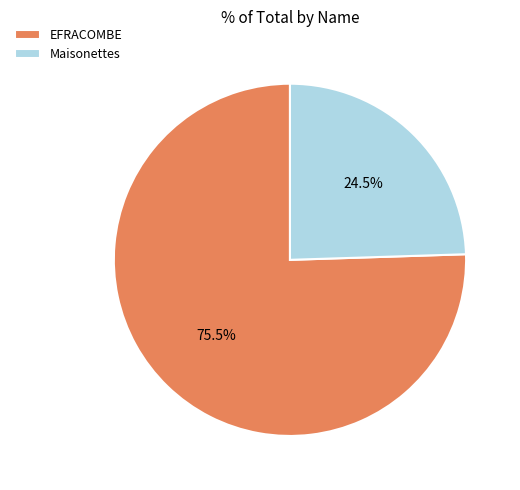

Is there any slice that represents more than half of the pie?

Yes